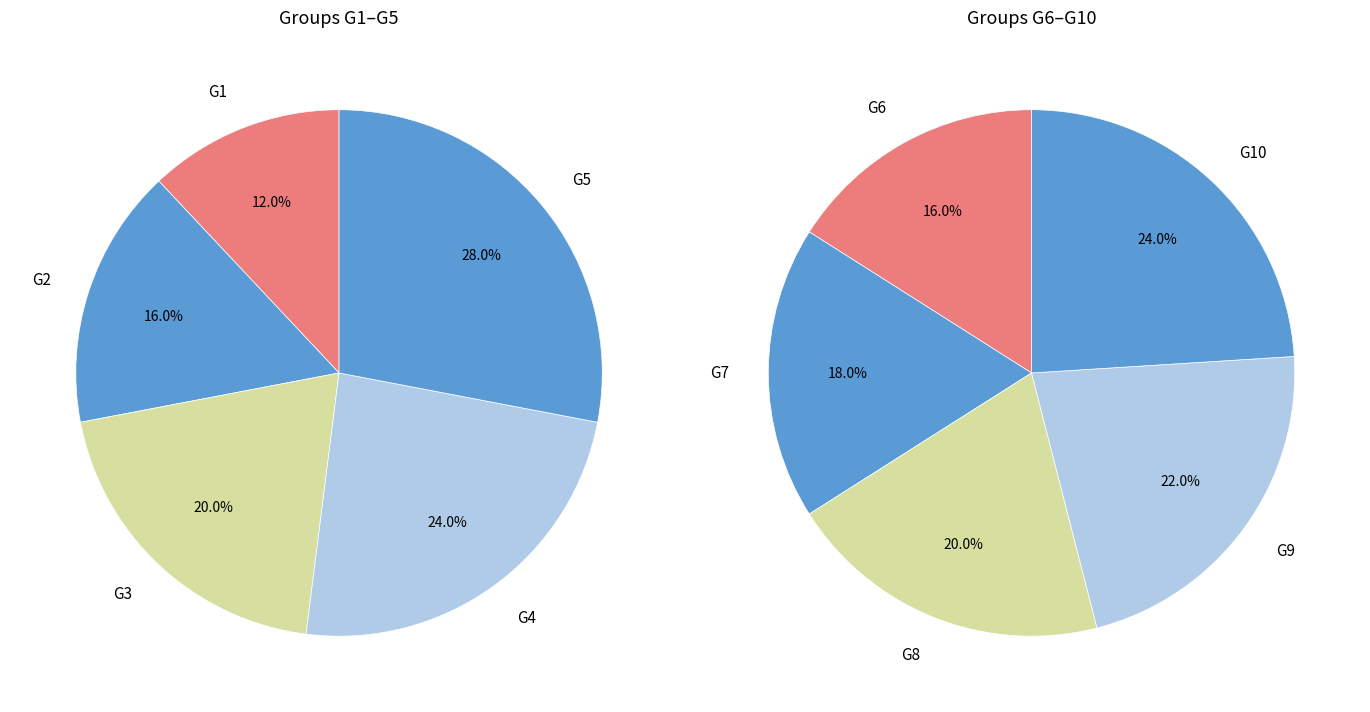

Is there a majority slice in this chart?

No